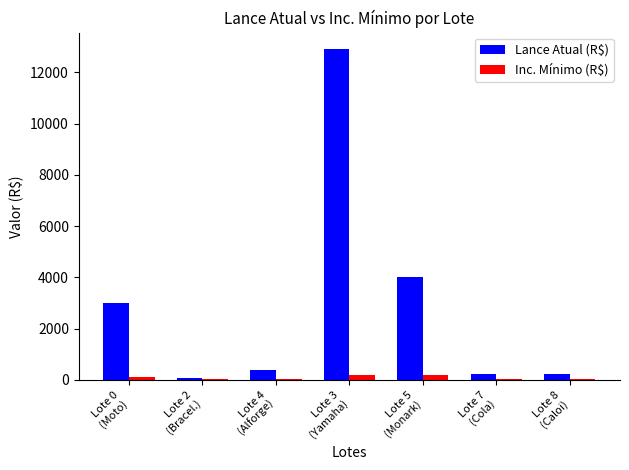

What is the value of the Inc. Mínimo (R$) bar at the 5th from the left?

200